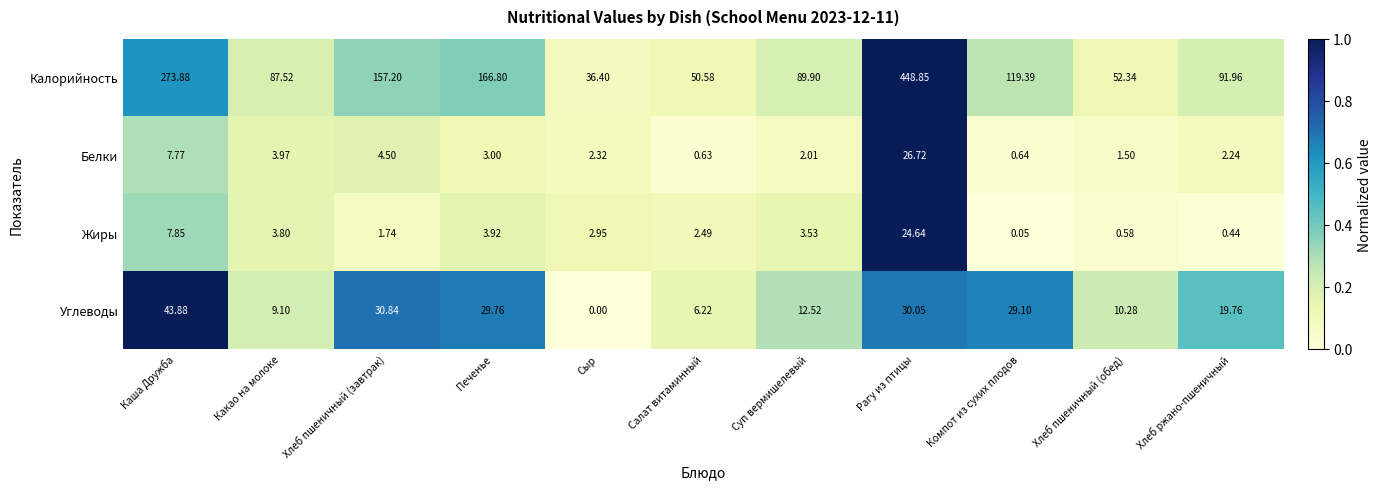

What is the spread (max minus min) of values at Сыр?

36.4